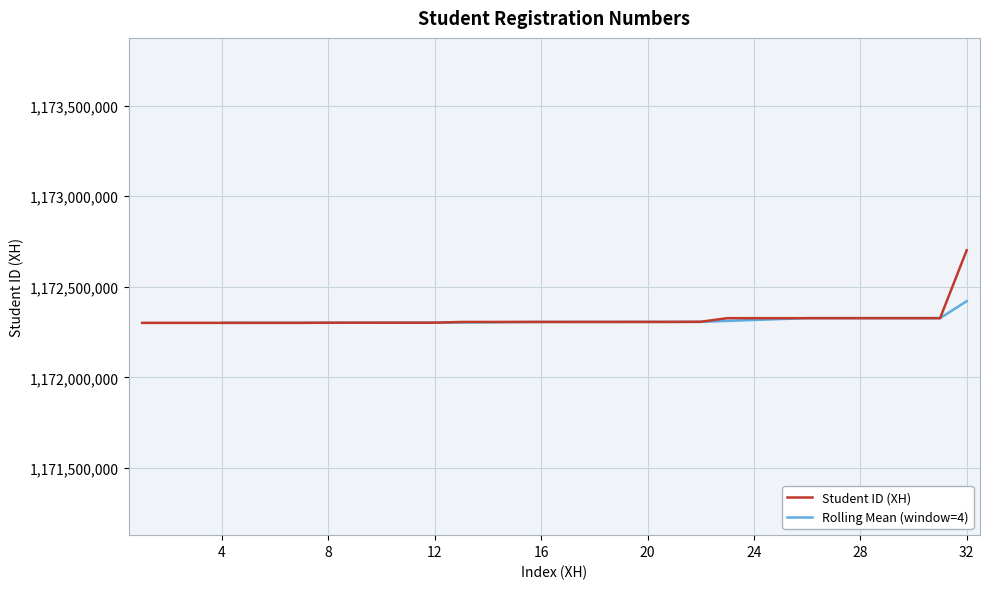

Reading right to left, what are all the values shown in this chart?

32=1172702003	31=1172327073	30=1172327060	29=1172327045	28=1172327043	27=1172327042	26=1172327037	25=1172327036	24=1172327011	23=1172327008	22=1172307017	21=1172306405	20=1172306338	19=1172306283	18=1172306250	17=1172306165	16=1172306160	15=1172306100	14=1172306023	13=1172306022	12=1172302028	11=1172302020	10=1172302007	9=1172302006	8=1172302002	7=1172301179	6=1172301160	5=1172301149	4=1172301121	3=1172301074	2=1172301054	1=1172301009